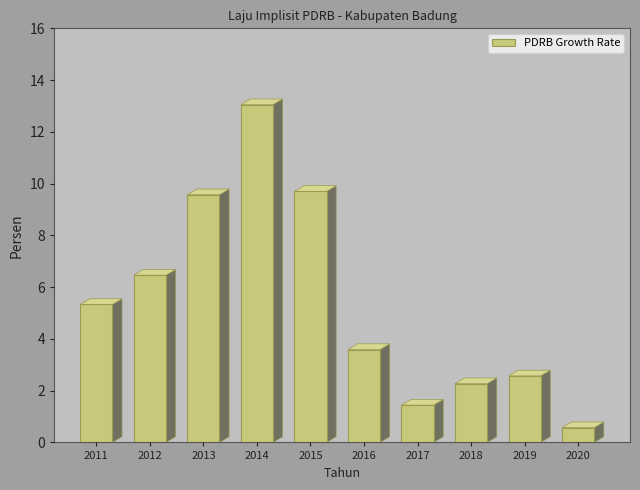

Reading left to right, extract all data points from this chart.

2011=5.3	2012=6.5	2013=9.6	2014=13.1	2015=9.7	2016=3.6	2017=1.4	2018=2.3	2019=2.6	2020=0.6